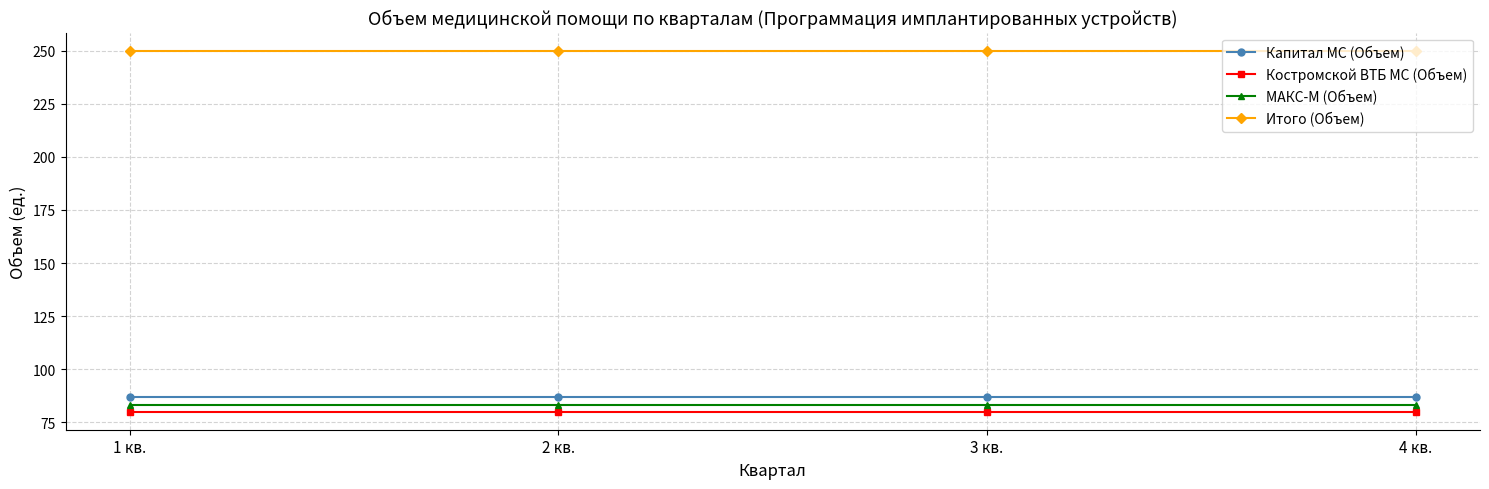

True or false: МАКС-М (Объем) and Костромской ВТБ МС (Объем) intersect in this chart.

False